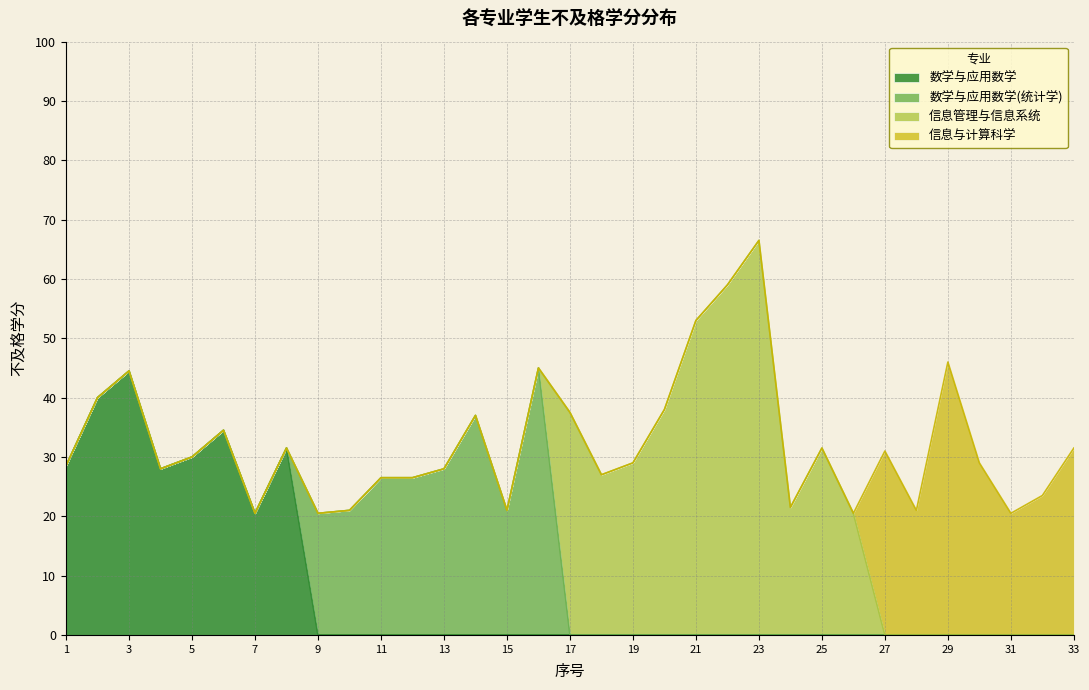

What are all the series names shown in the legend?

数学与应用数学, 数学与应用数学(统计学), 信息管理与信息系统, 信息与计算科学